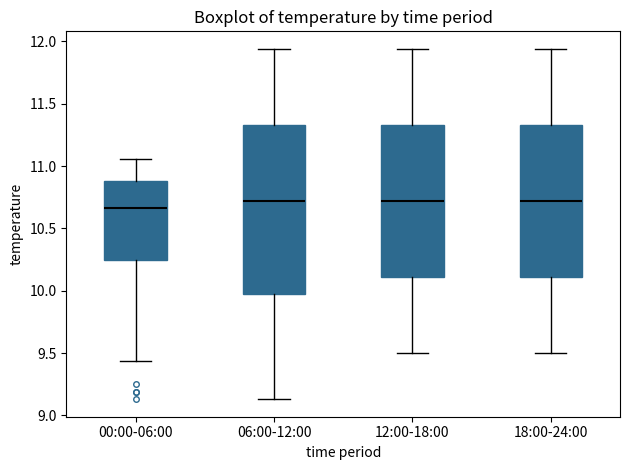

Reading left to right, transcribe this box plot: for each box, give where its median line is, the range the box spans, and where its two whiskers end, as read against the y-axis. The values are not printed on the chart, so give them approximately, as read against the axis.

00:00-06:00: median 10.65, box 10.25 to 10.90, whiskers 9.45 to 11.05
06:00-12:00: median 10.70, box 9.95 to 11.35, whiskers 9.15 to 11.95
12:00-18:00: median 10.70, box 10.10 to 11.35, whiskers 9.50 to 11.95
18:00-24:00: median 10.70, box 10.10 to 11.35, whiskers 9.50 to 11.95